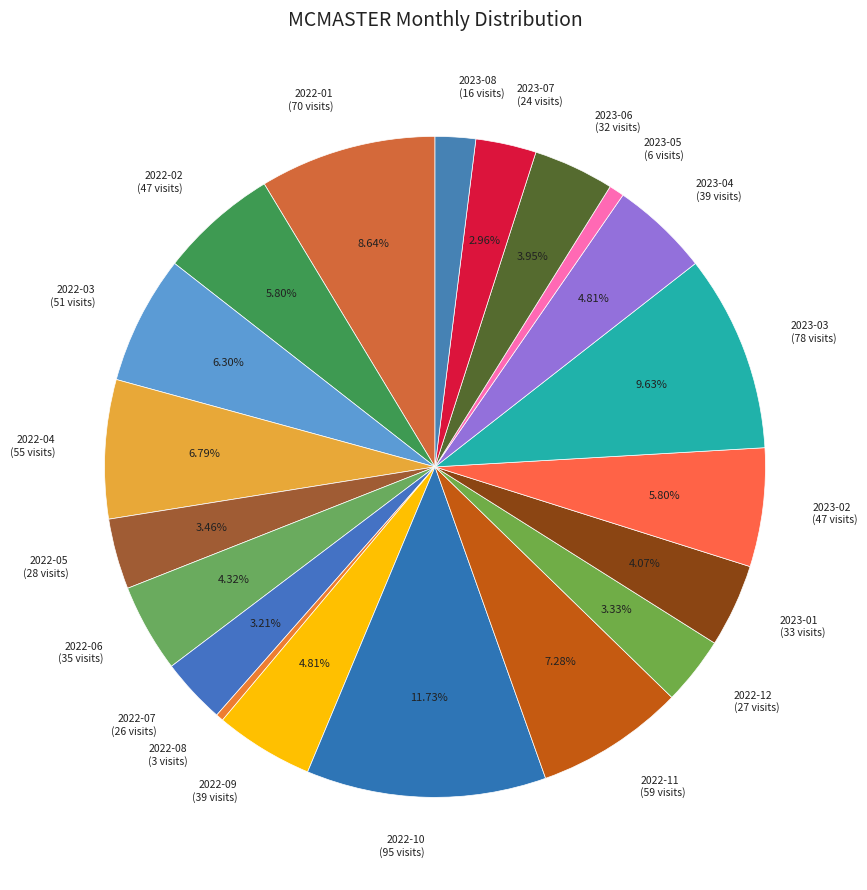

What is the ratio of the value at 2023-06 to the value at 2023-04?

0.8